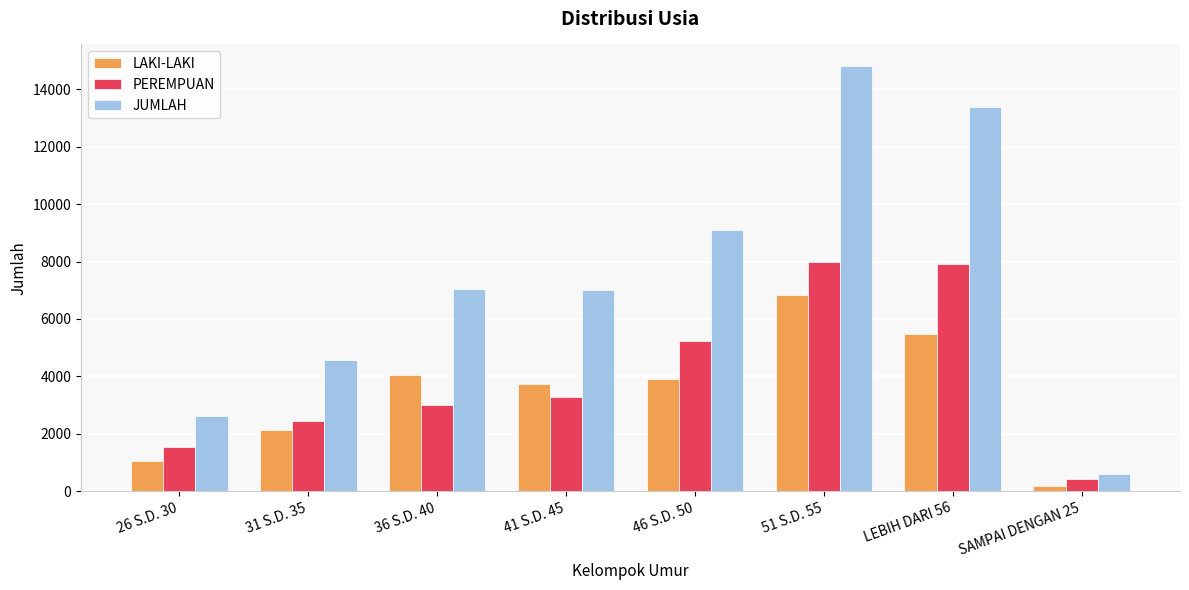

Between 26 S.D. 30 and SAMPAI DENGAN 25, which series saw the biggest shift?

JUMLAH